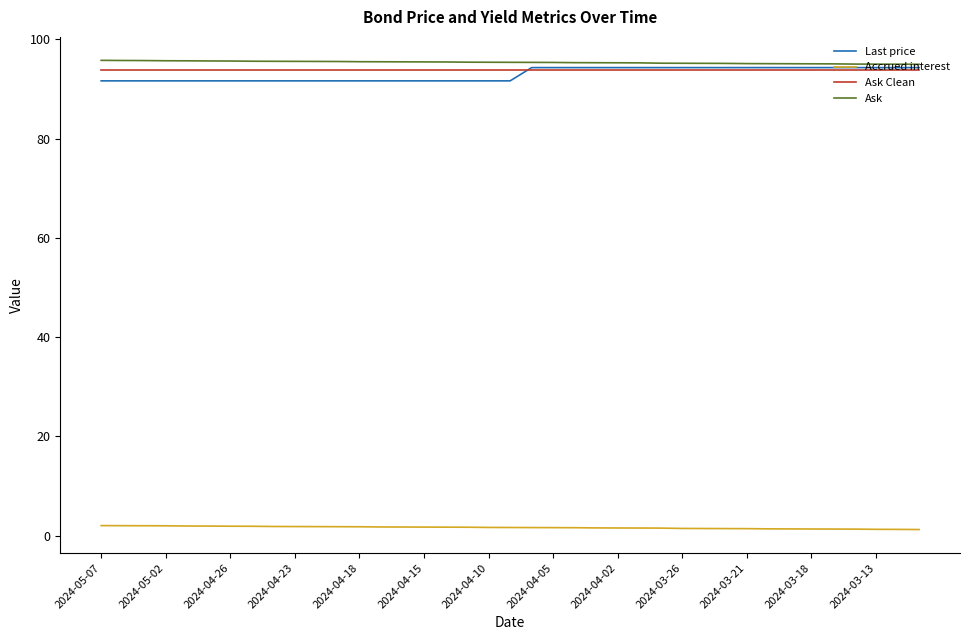

What is the average value of the Accrued interest series?

1.6